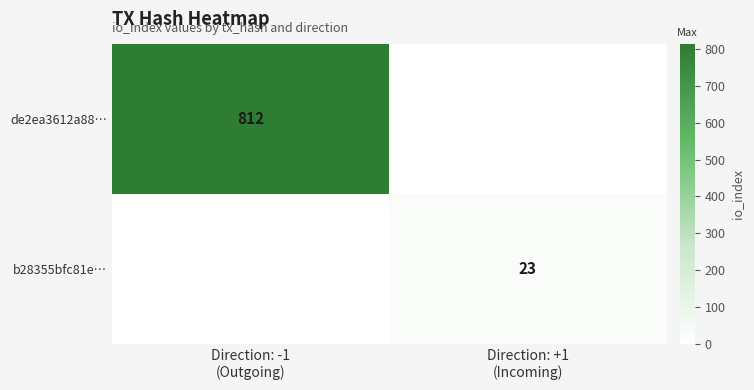

Which has a higher value, Direction: +1
(Incoming) or Direction: -1
(Outgoing)?

Direction: -1
(Outgoing)